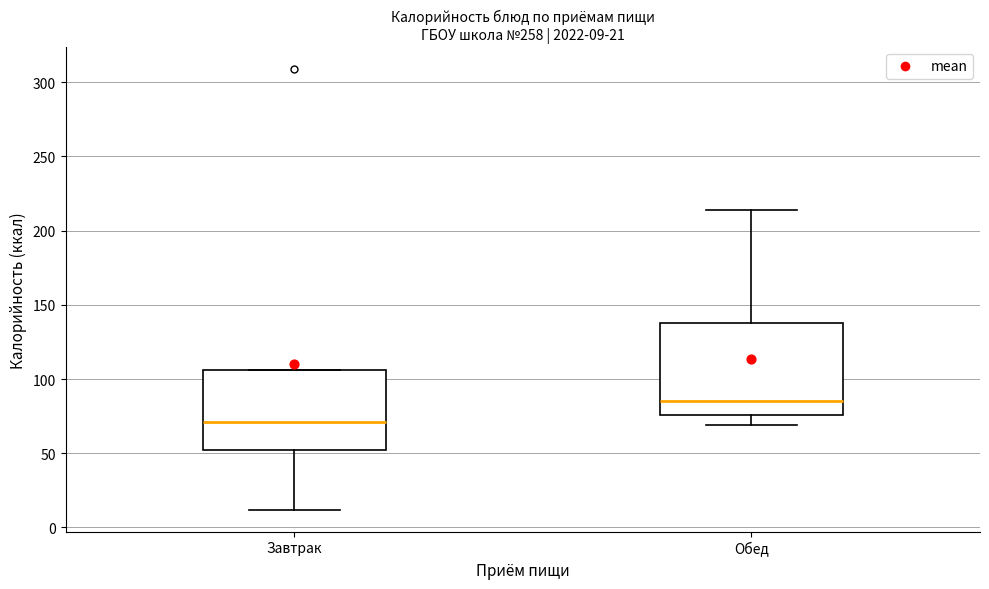

Which box's median line is the highest?

Обед